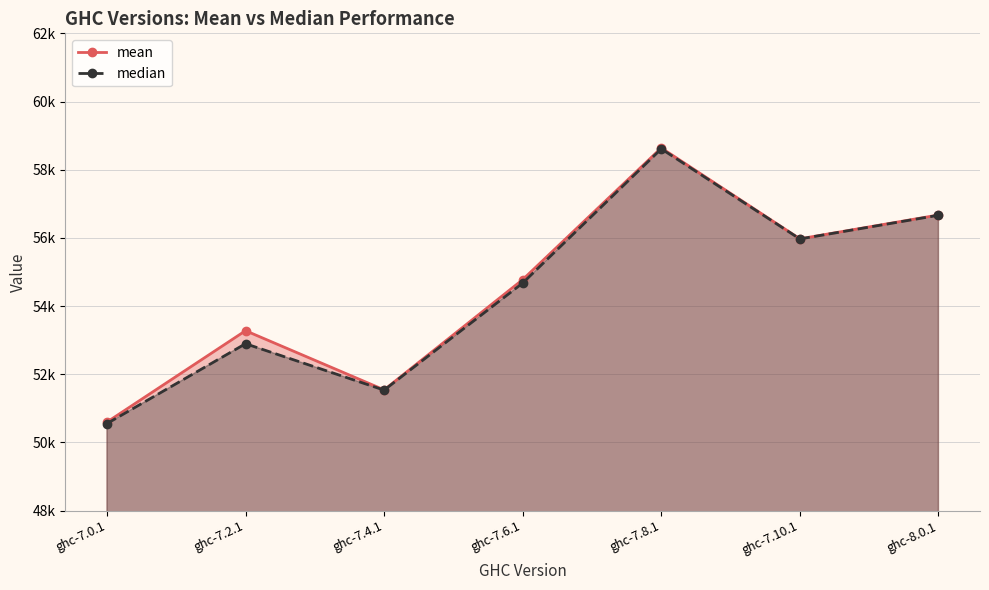

At which category is the sum across all series the highest?

ghc-7.8.1